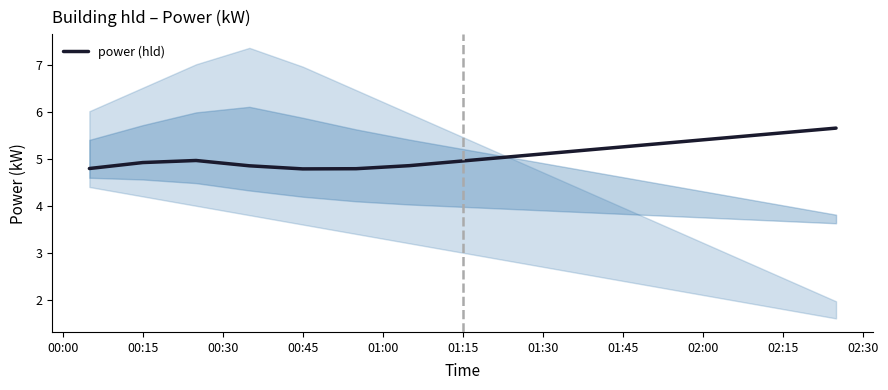

Reading right to left, what are all the values shown in this chart?

5.7	5.6	5.5	5.4	5.3	5.2	5.1	5.0	4.9	4.8	4.8	4.9	5.0	4.9	4.8